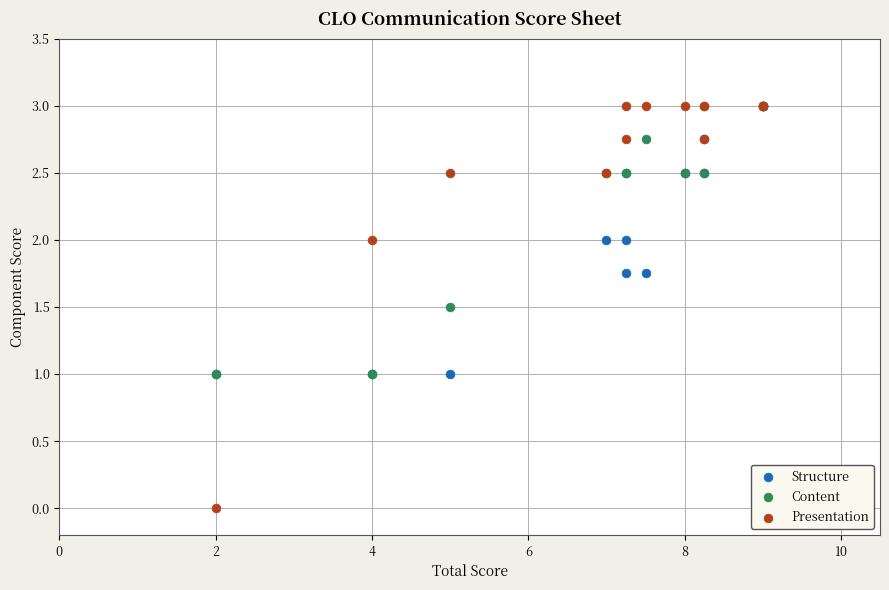

What are all the series names shown in the legend?

Structure, Content, Presentation